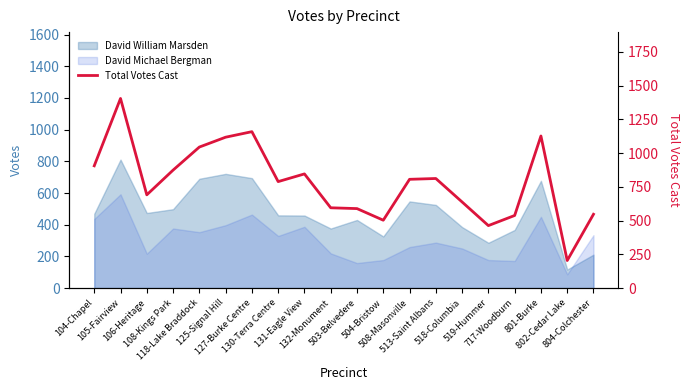

Rank the categories by value from highest to lowest.

105-Fairview, 127-Burke Centre, 801-Burke, 125-Signal Hill, 118-Lake Braddock, 104-Chapel, 108-Kings Park, 131-Eagle View, 513-Saint Albans, 508-Masonville, 130-Terra Centre, 106-Heritage, 518-Columbia, 132-Monument, 503-Belvedere, 804-Colchester, 717-Woodburn, 504-Bristow, 519-Hummer, 802-Cedar Lake